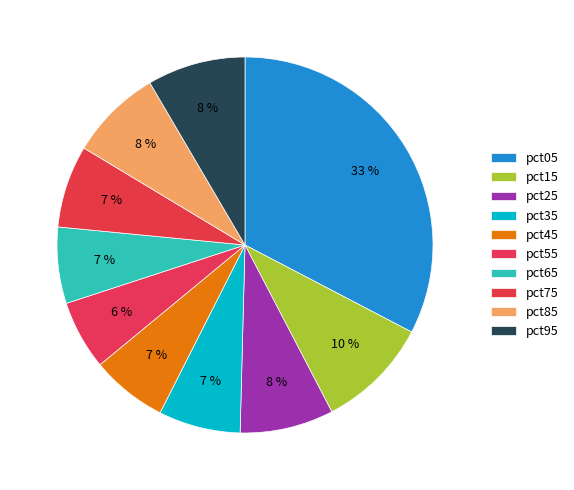

What percentage do pct95 and pct15 together represent?

18.1%